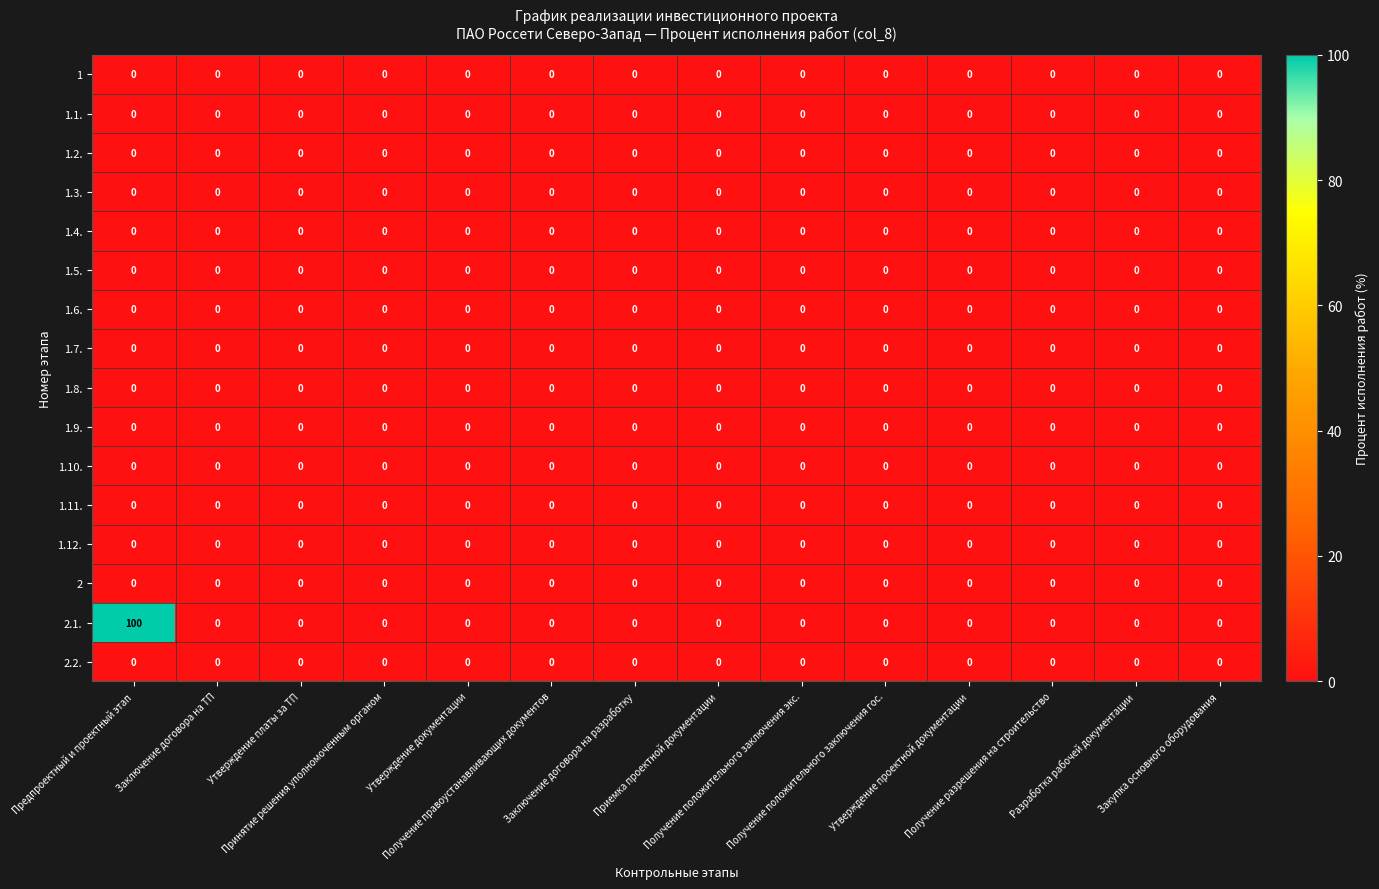

At which category is the sum across all series the highest?

Предпроектный и проектный этап